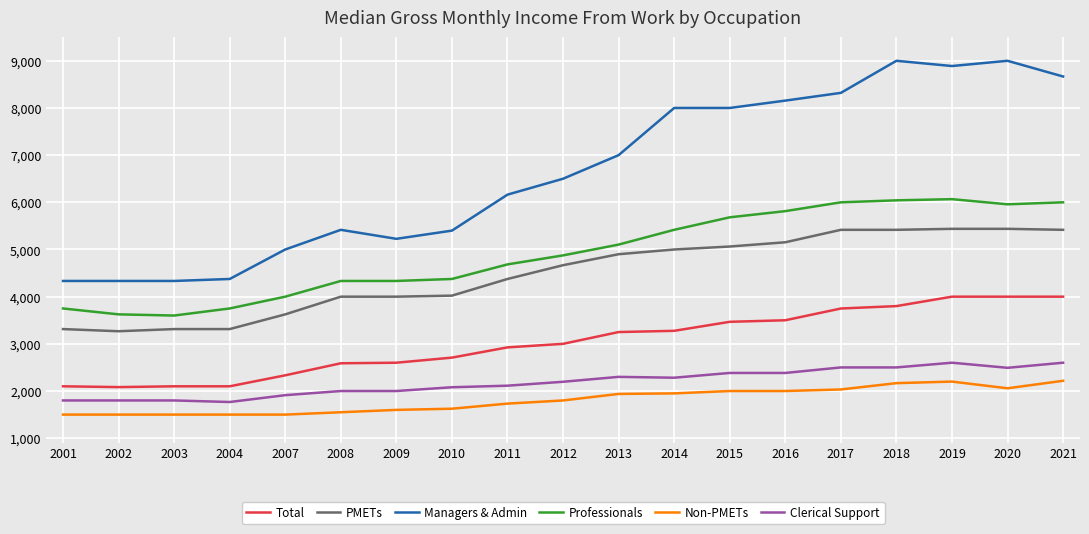

The Managers & Admin series shows 4333 at 2003. True or false?

True